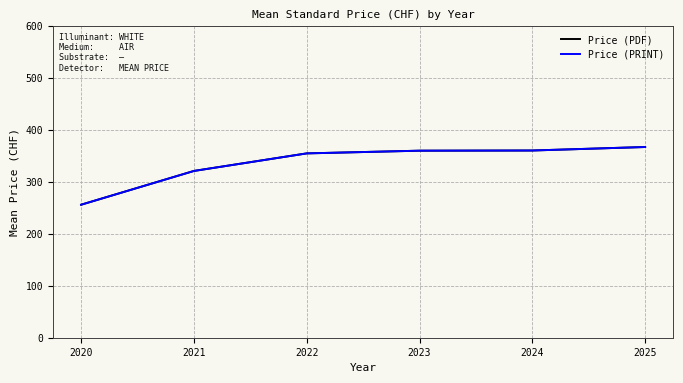

Is this an area chart (filled region under the line)?

No